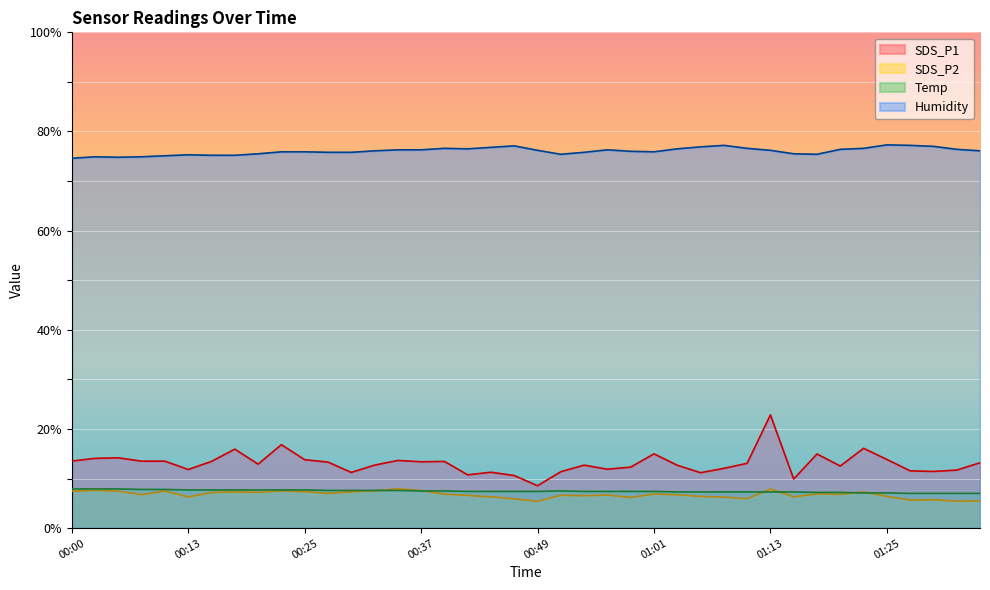

How many lines are shown in the chart?

4